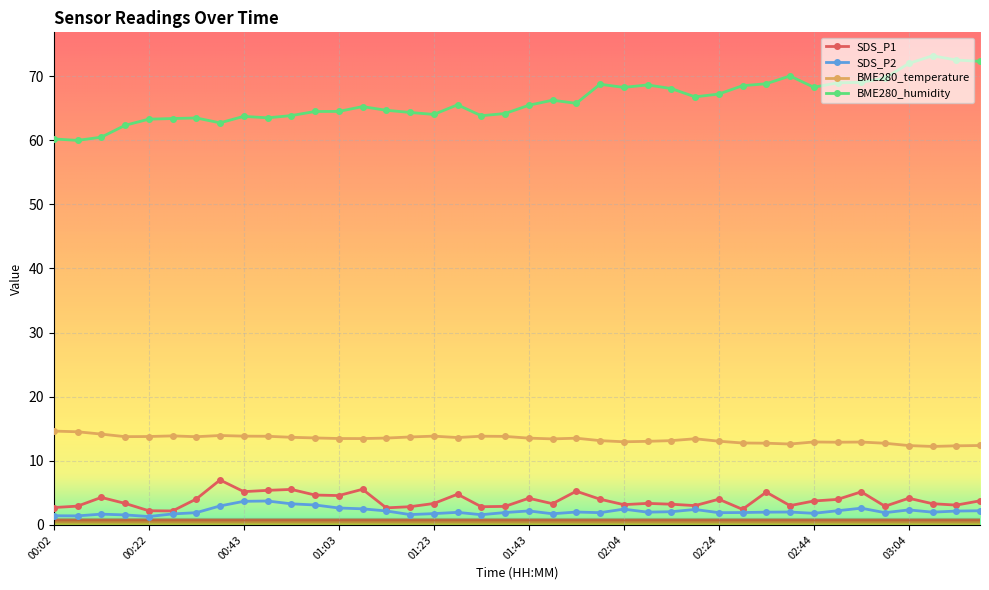

At how many categories does at least one series exceed 18?

40